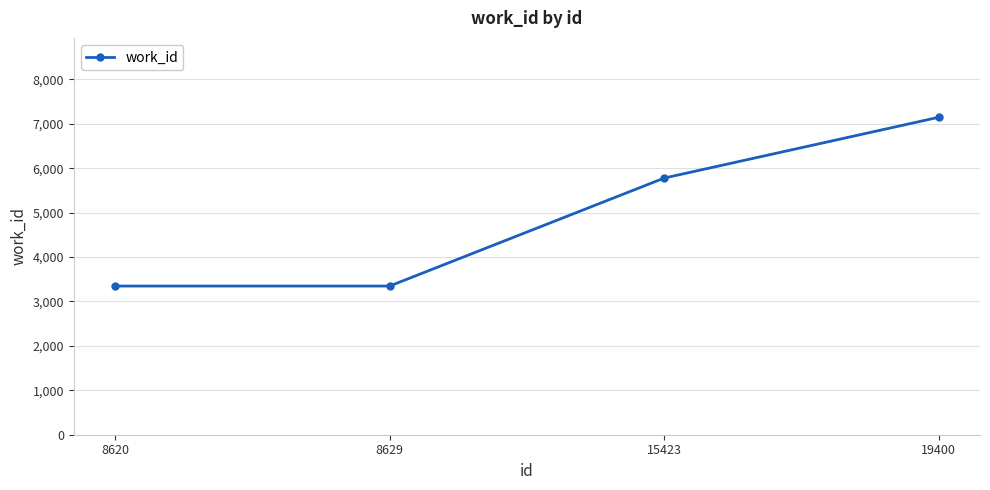

What is the ratio of the value at 15423 to the value at 8629?

1.7